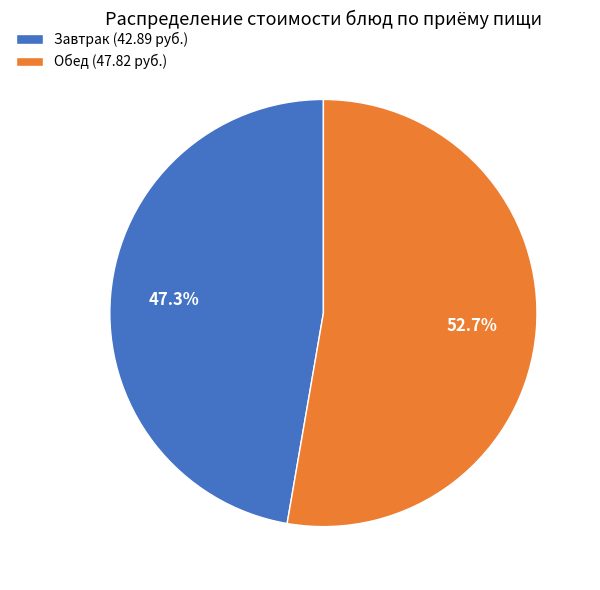

Is there a majority slice in this chart?

Yes